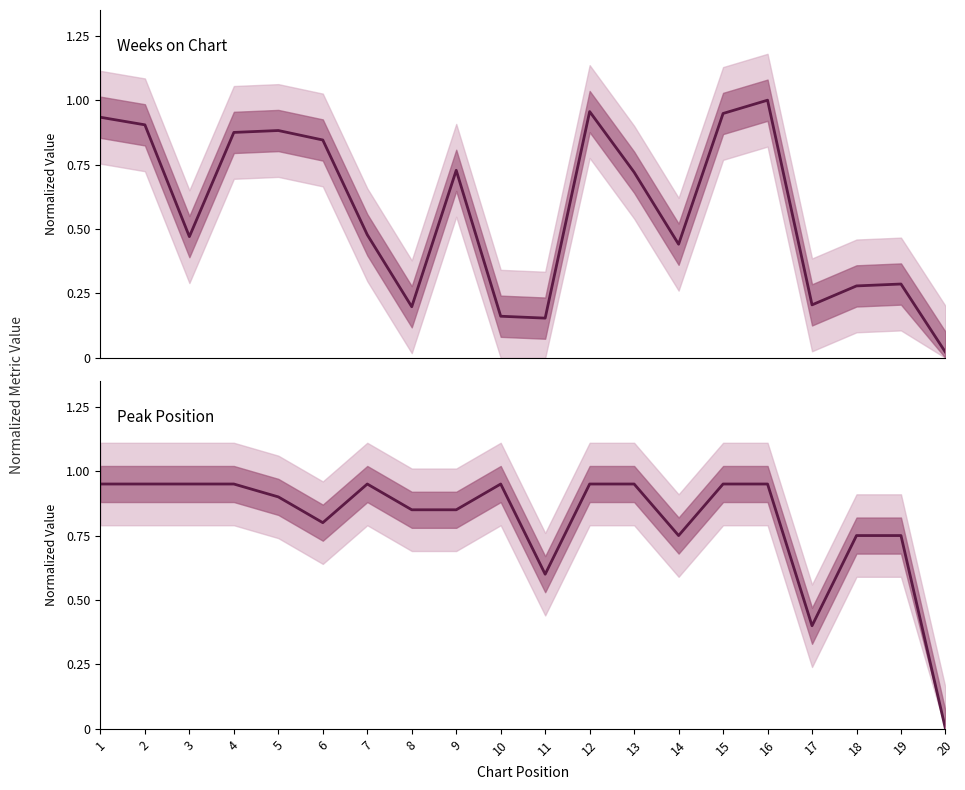

Between 9 and 18, which series saw the biggest shift?

Weeks on Chart